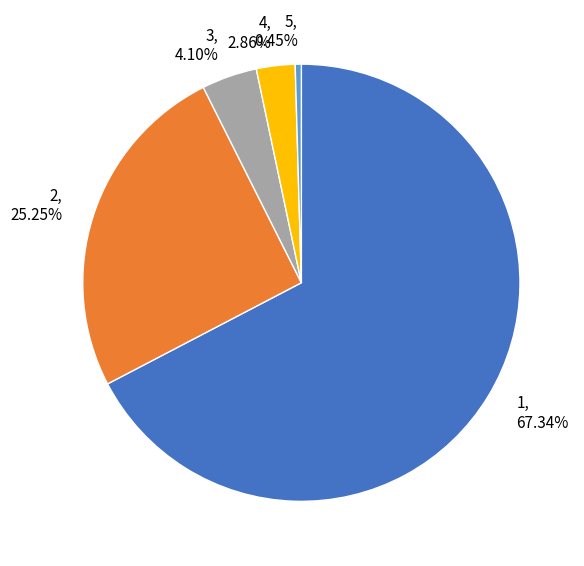

Which has a higher value, 1 or 4?

1